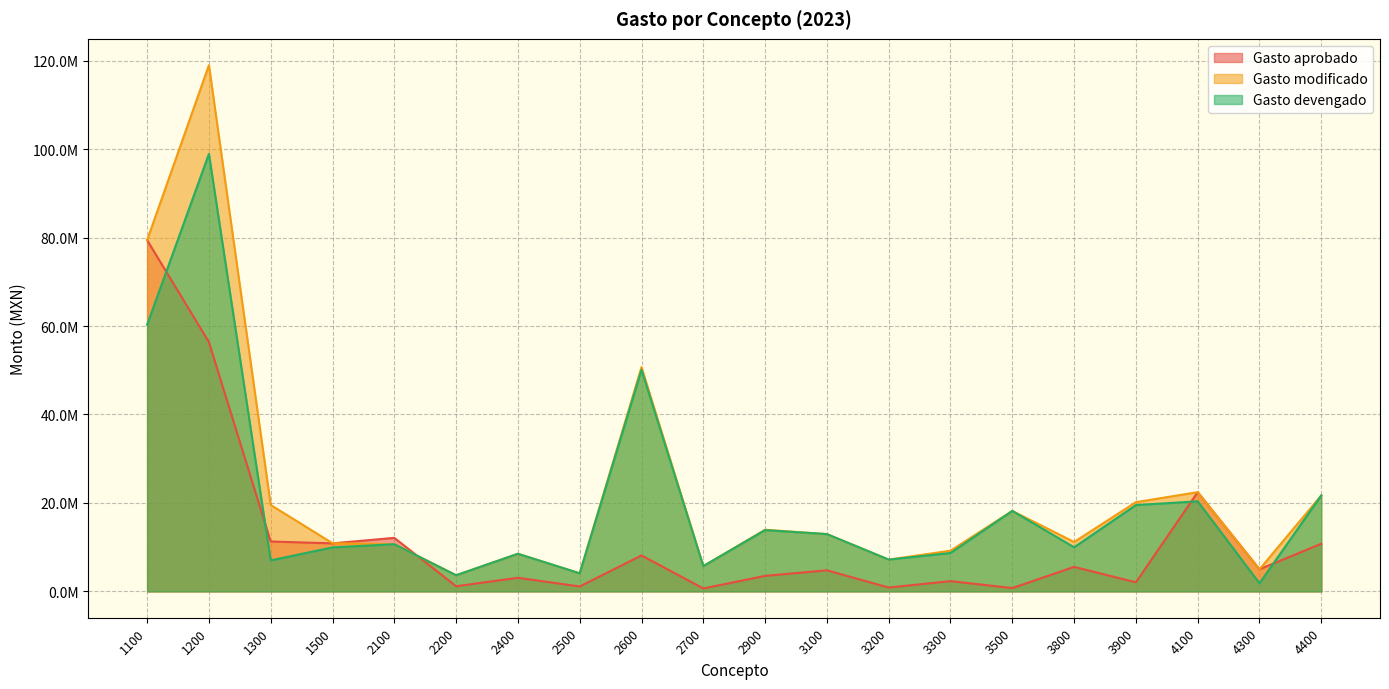

What is the total value across all series at 3800?

26702616.9